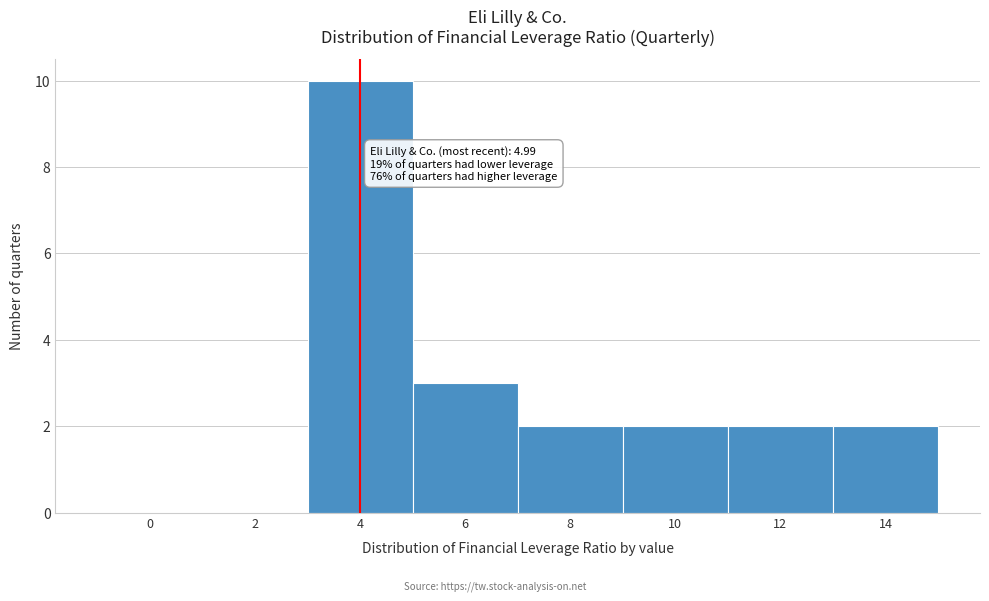

Reading left to right, what are all the values shown in this chart?

0=0	2=0	4=10	6=3	8=2	10=2	12=2	14=2